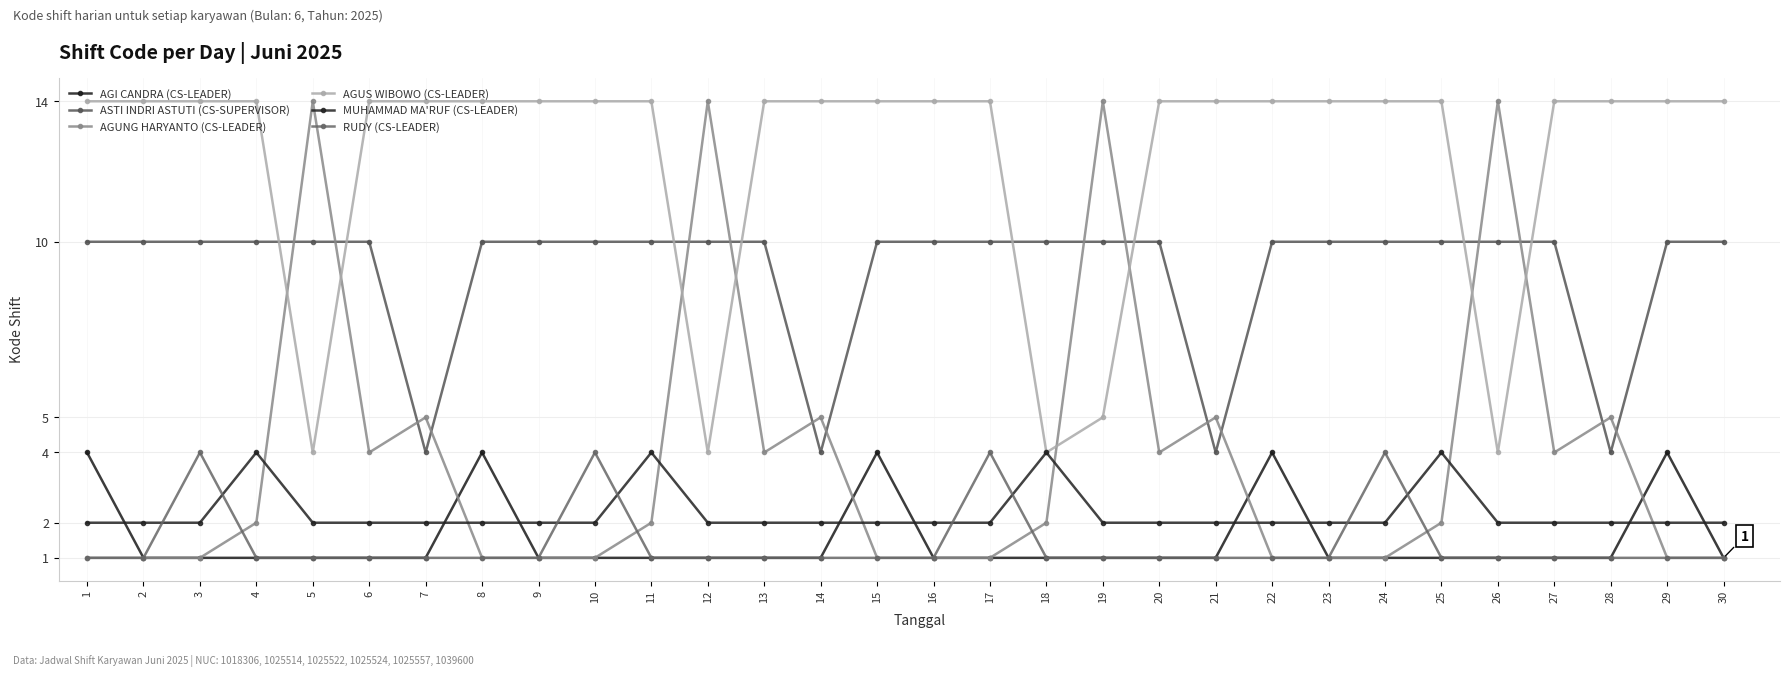

What is the smallest value displayed?

1